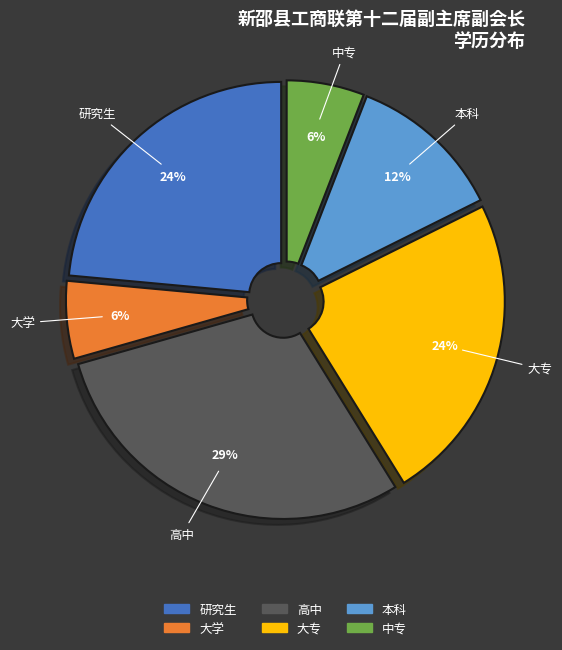

Between 大专 and 中专, which is larger?

大专